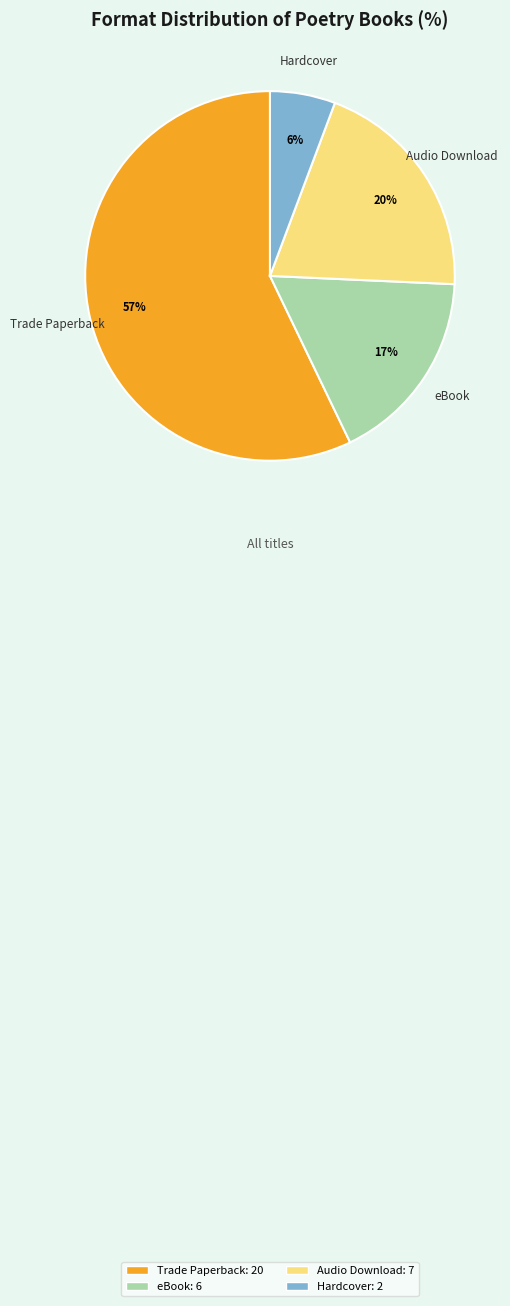

To the nearest percent, what is the difference between the largest and smallest slice percentages?

51%